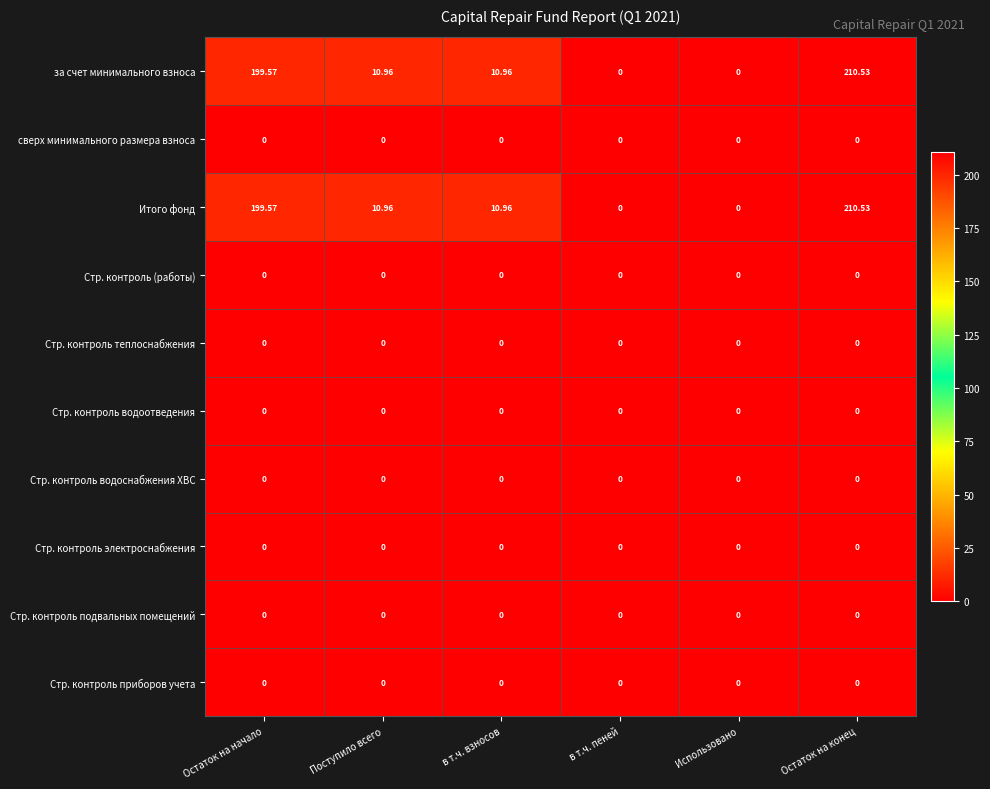

Which category has the highest value across all series?

Остаток на конец